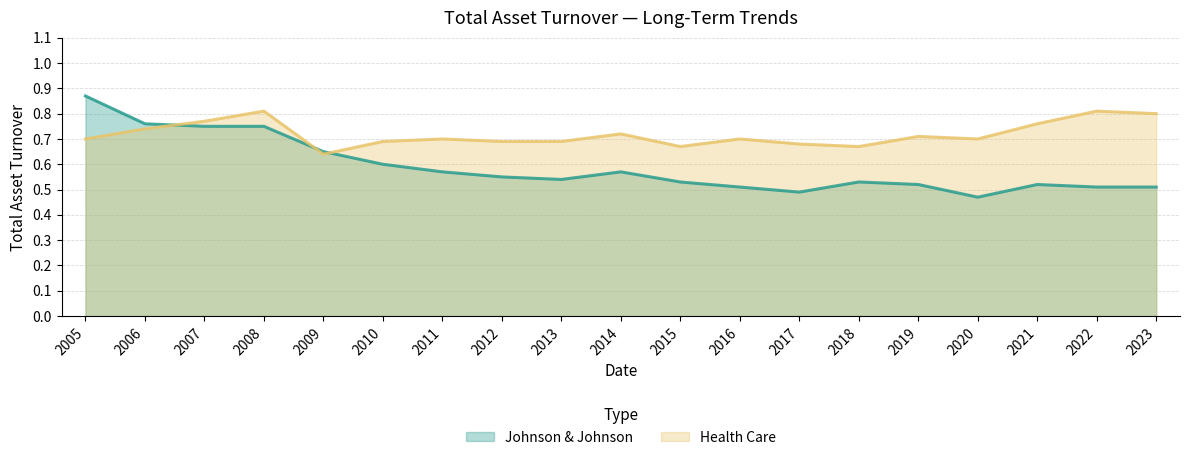

Between which two adjacent categories do Johnson & Johnson and Health Care first intersect?

2006 and 2007